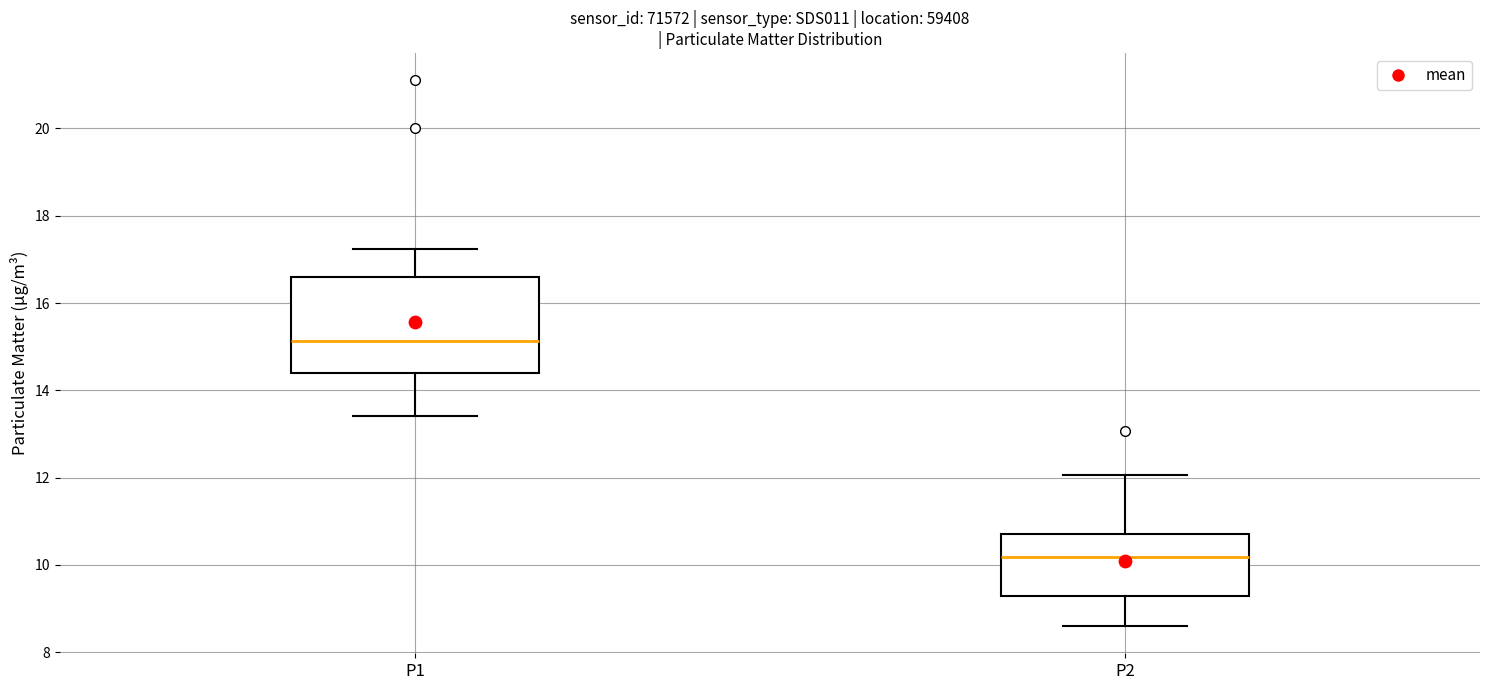

Reading left to right, read every box against the y-axis: the position of its median line, the range the box covers, and the ends of its whiskers. The values are not printed on the chart, so give them approximately, as read against the axis.

P1: median 15.2, box 14.4 to 16.6, whiskers 13.4 to 17.2
P2: median 10.2, box 9.2 to 10.8, whiskers 8.6 to 12.0